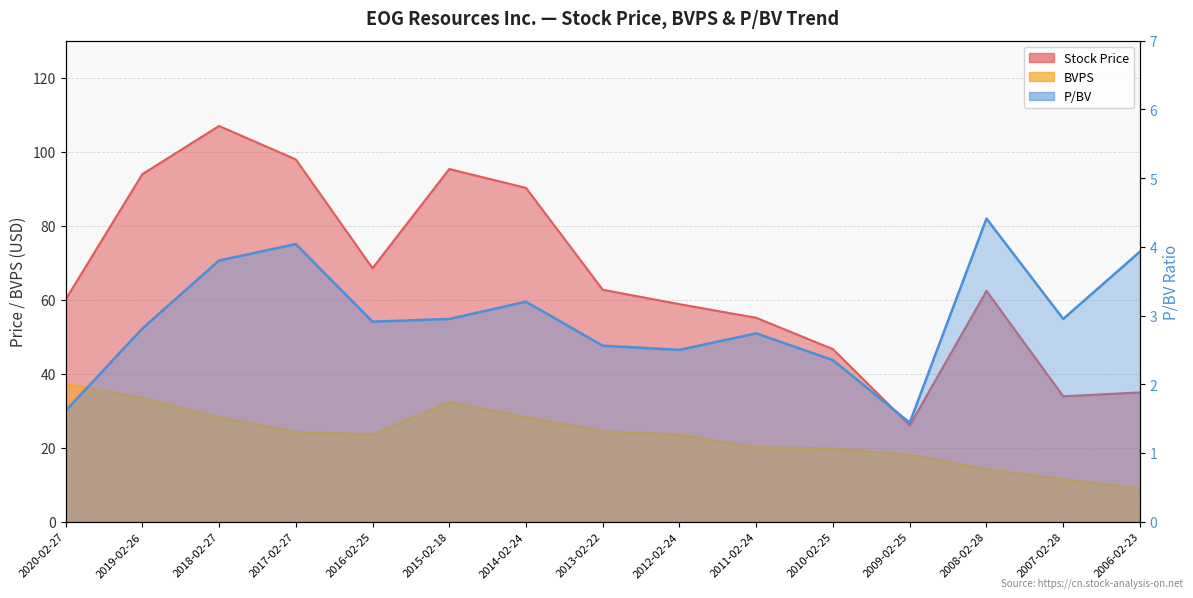

The P/BV series shows 3.0 at 2015-02-18. True or false?

True